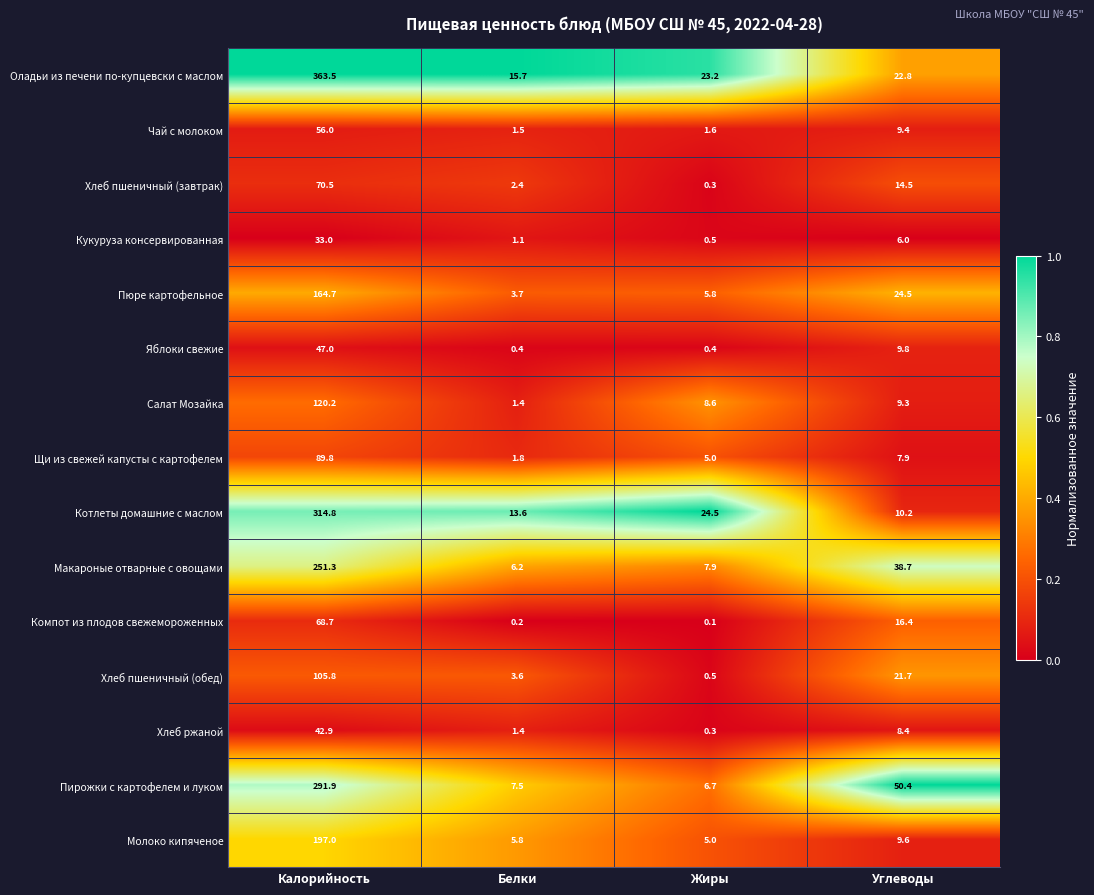

What is the difference between the Пирожки с картофелем и луком values at Жиры and Калорийность?

285.2